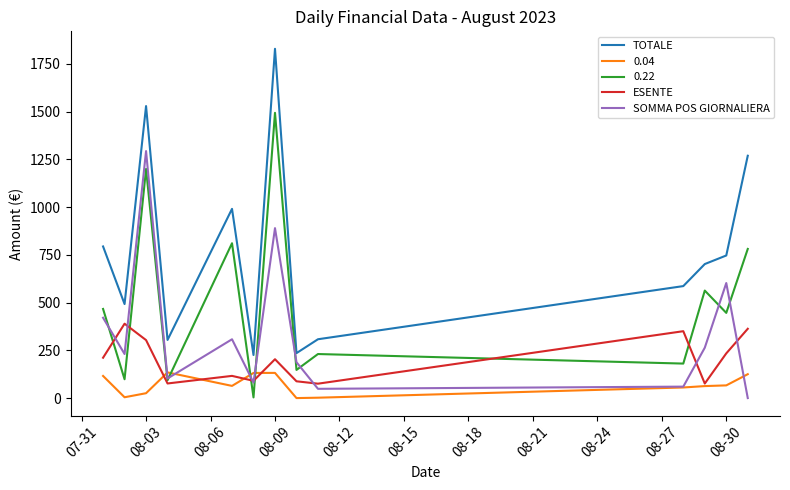

What is the highest value of the SOMMA POS GIORNALIERA series?

1293.7